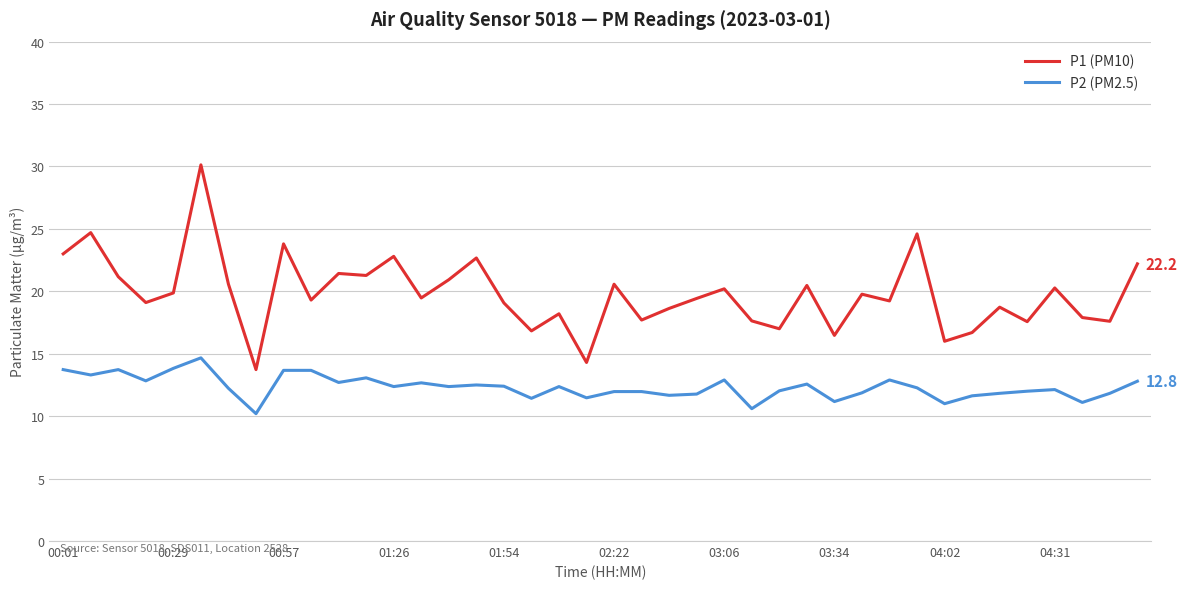

Which series has the widest spread of values?

P1 (PM10)